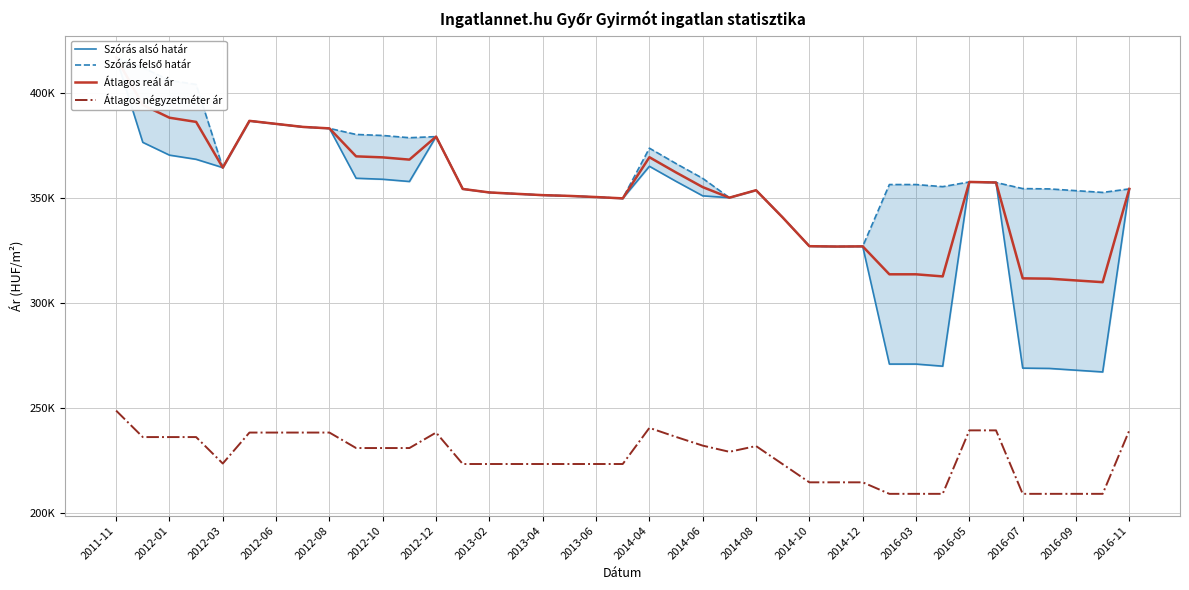

Where does the Átlagos reál ár series first go above 354141?

2011-11